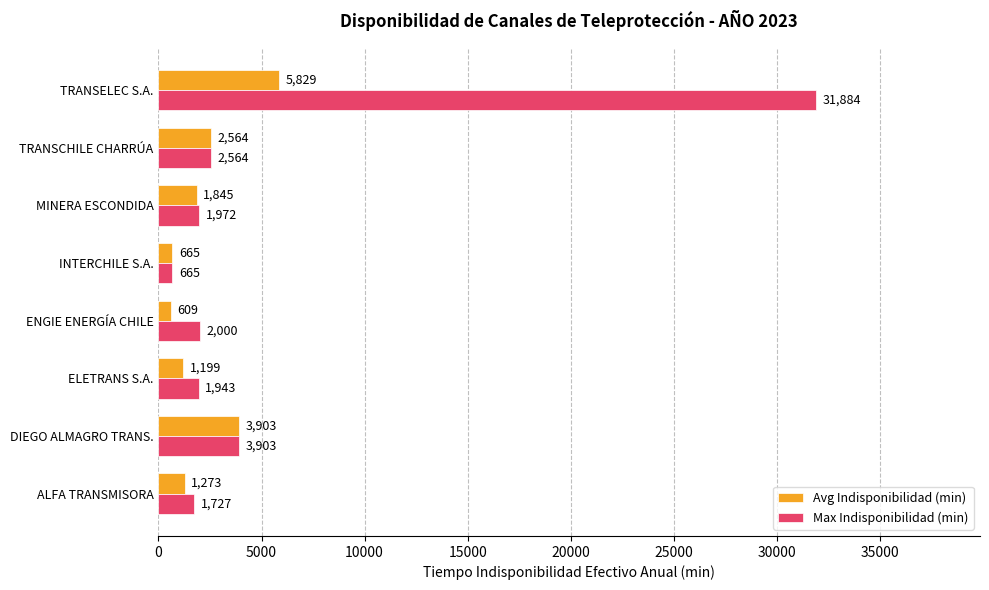

What are all the series names shown in the legend?

Avg Indisponibilidad (min), Max Indisponibilidad (min)